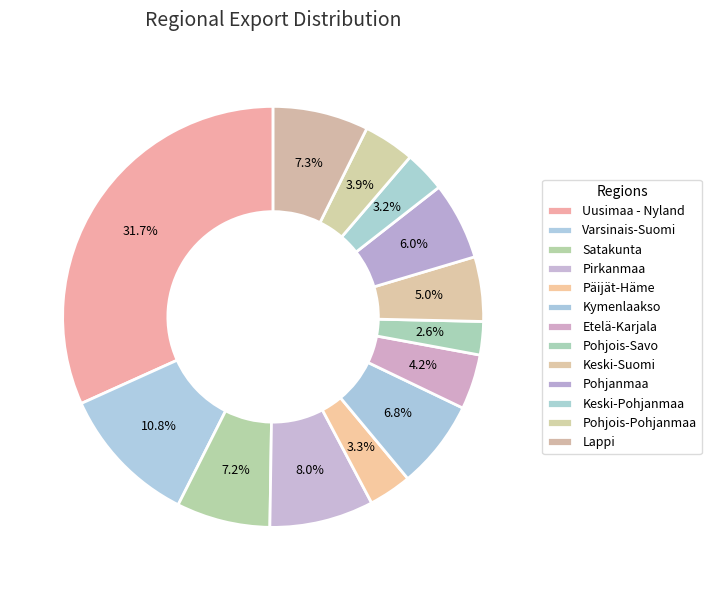

What percentage is NOT represented by Etelä-Karjala?

95.8%